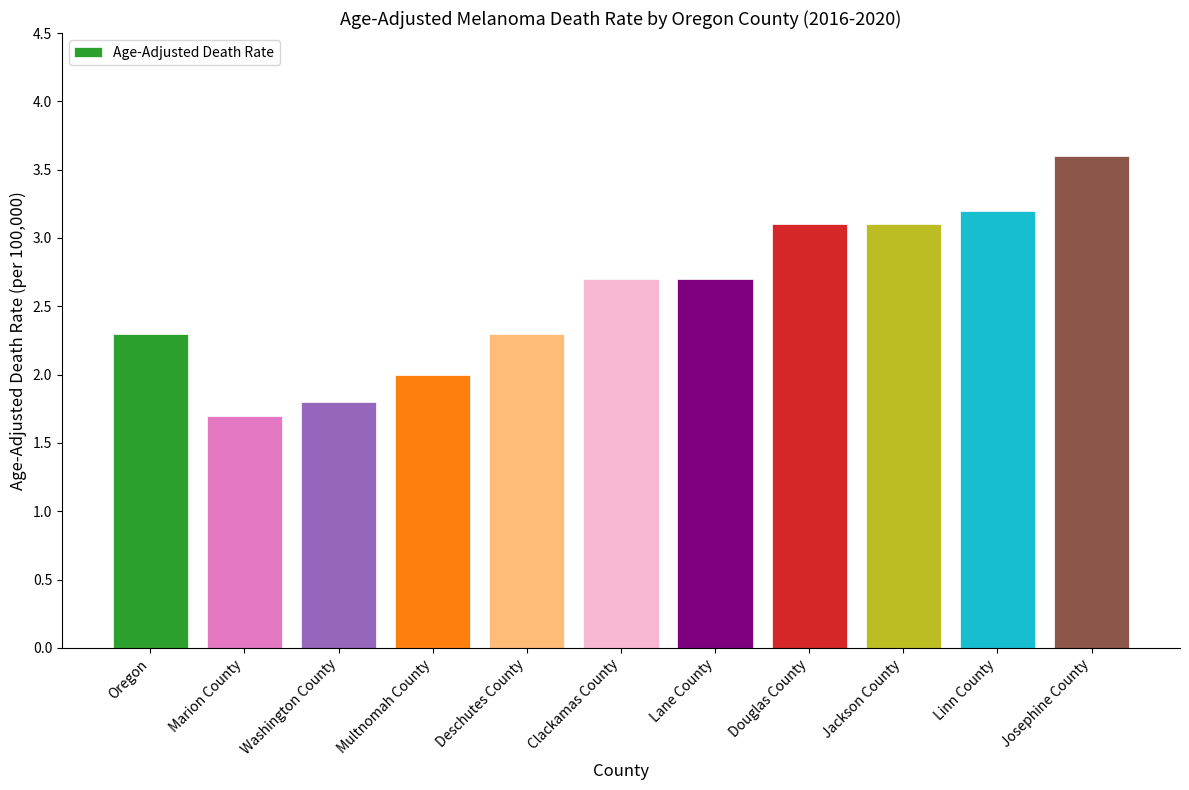

Is it true that the value at Washington County is 1.8?

True